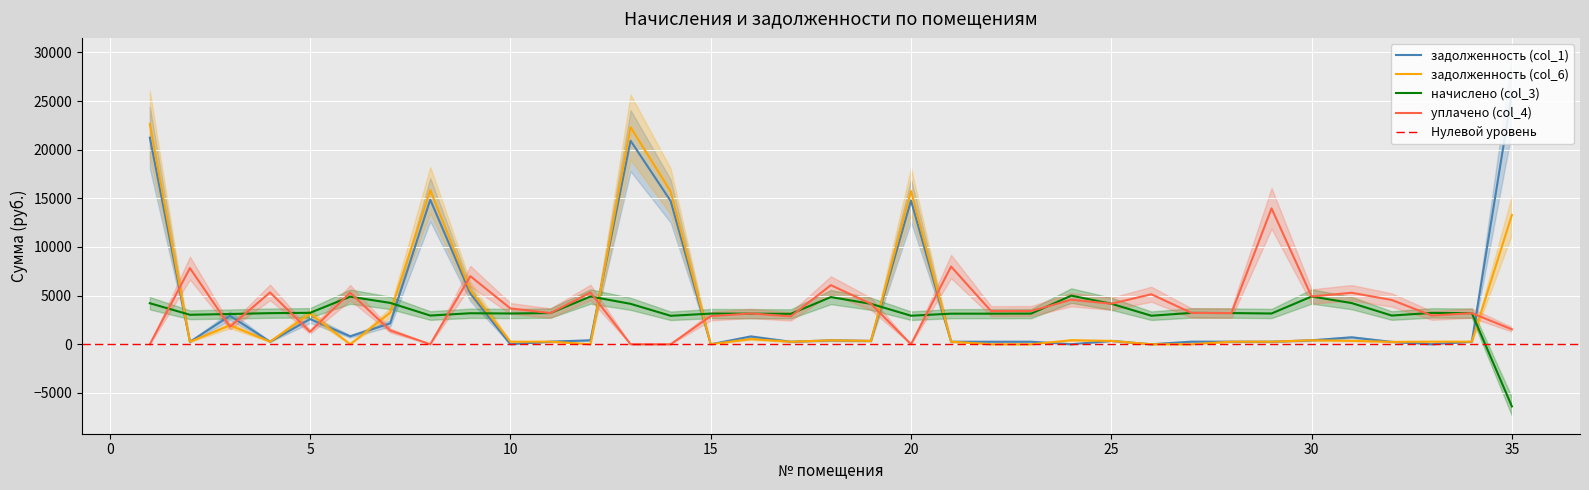

Is the value of уплачено (col_4) at 4 greater than the value of задолженность (col_1) at 29?

Yes